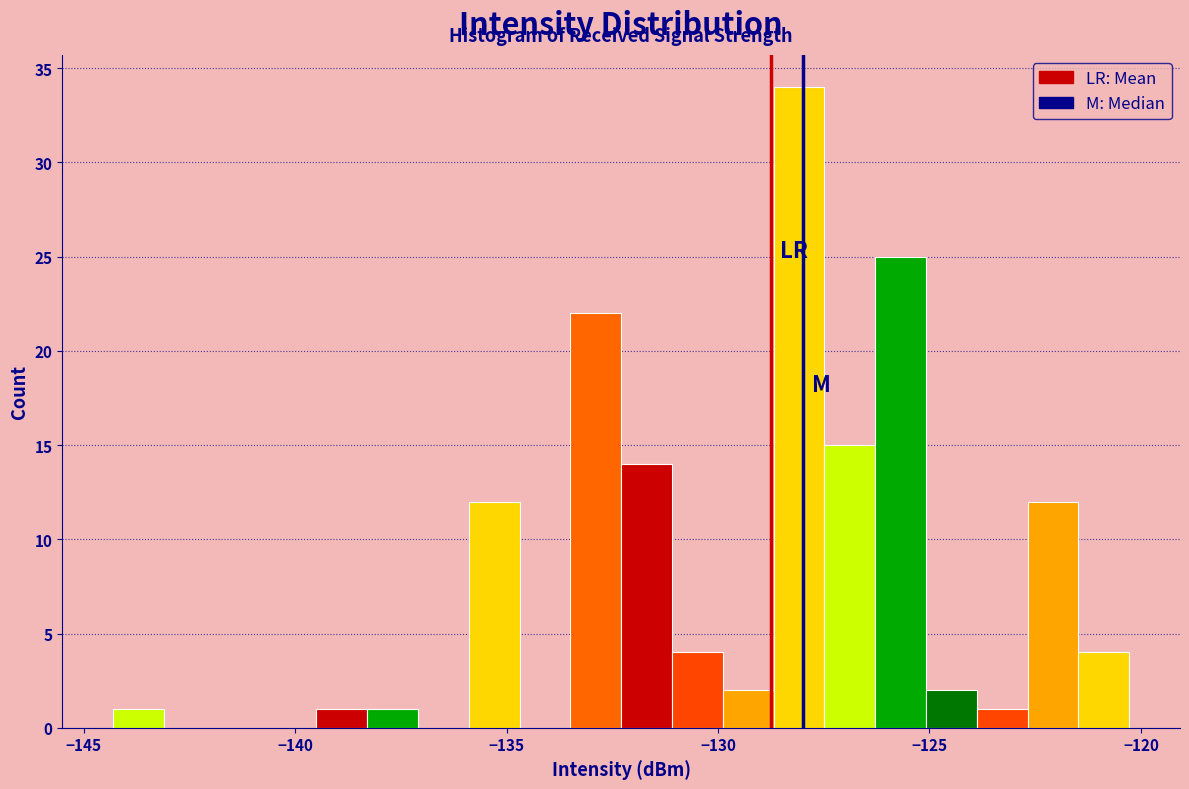

Around what value on the x-axis is the tallest bar? Give the approximate position of its centre, as read against the axis.

-128.0